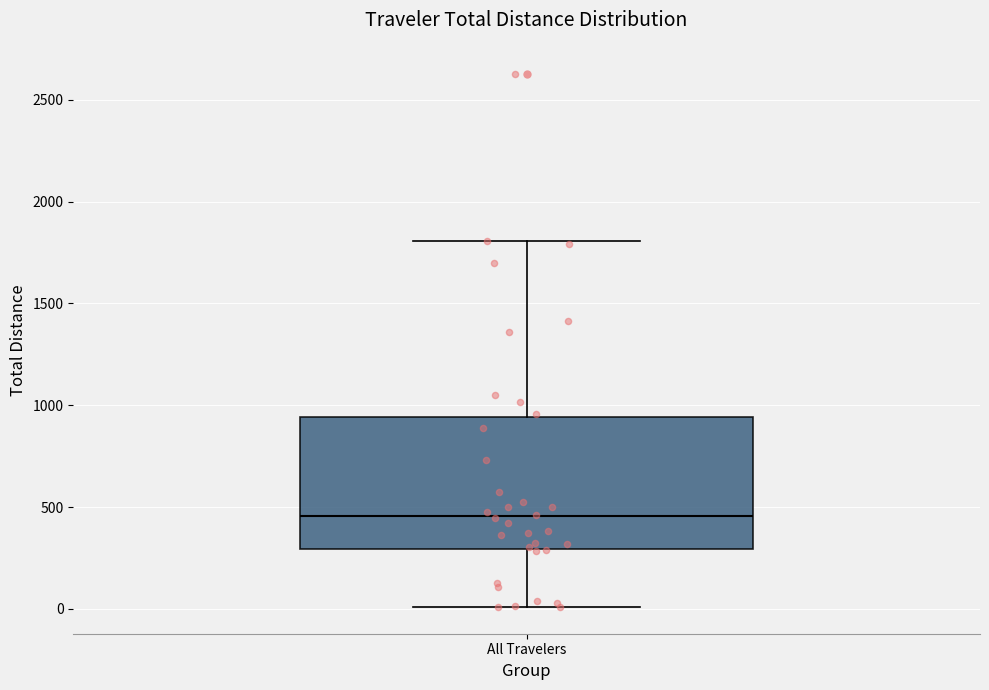

Read this box plot against the y-axis: the position of the median line, the range covered by the box, and the ends of both whiskers. The values are not printed on the chart, so give them approximately, as read against the axis.

median 450, box 300 to 950, whiskers 0 to 1800